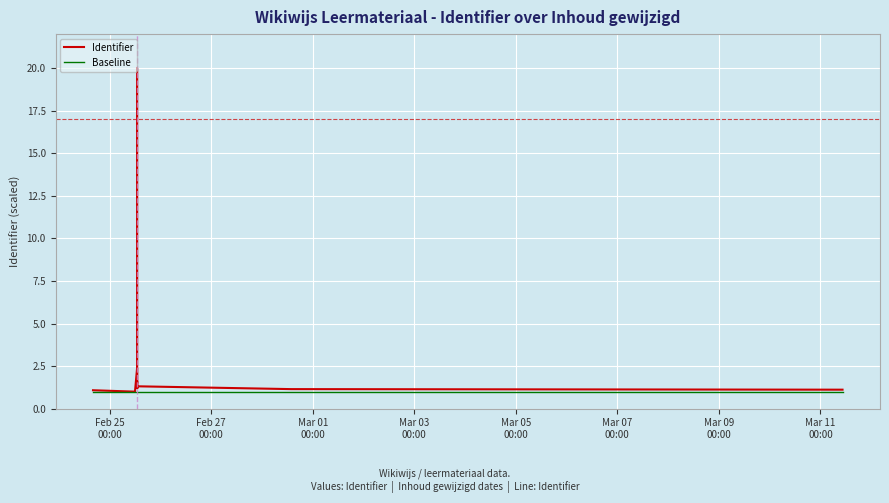

What is the highest value of the Identifier series?

20.0